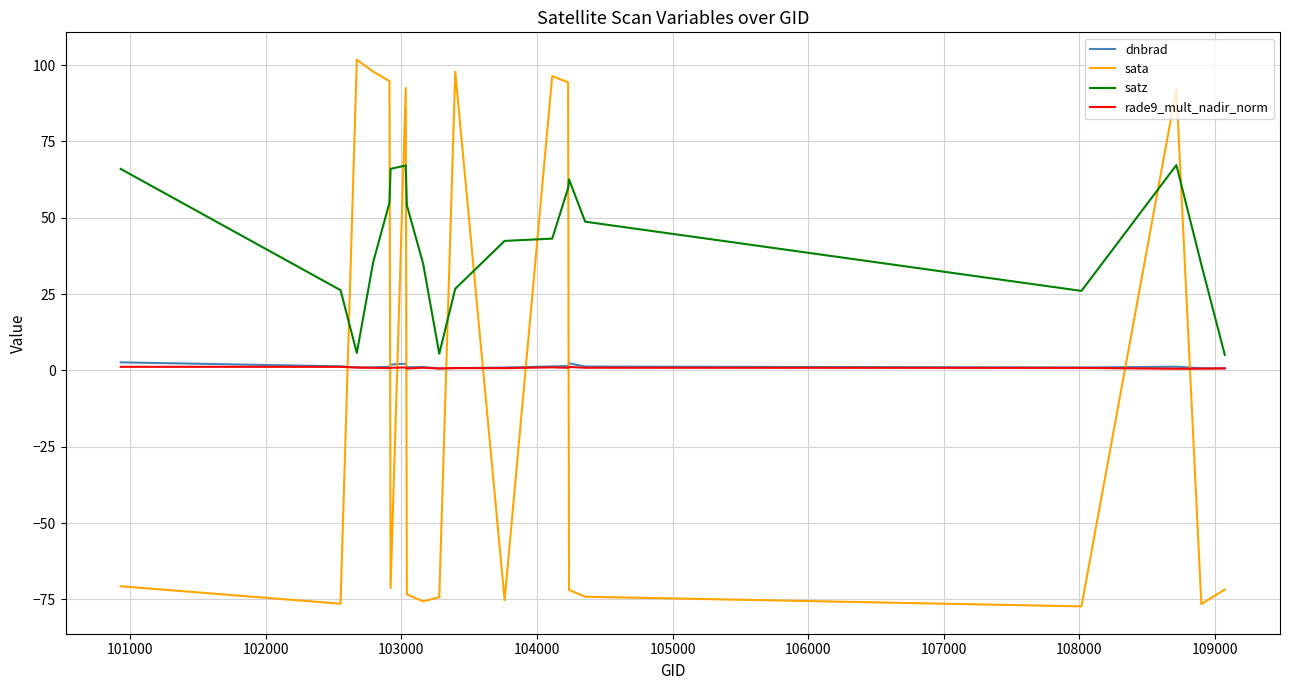

True or false: rade9_mult_nadir_norm and satz intersect in this chart.

False